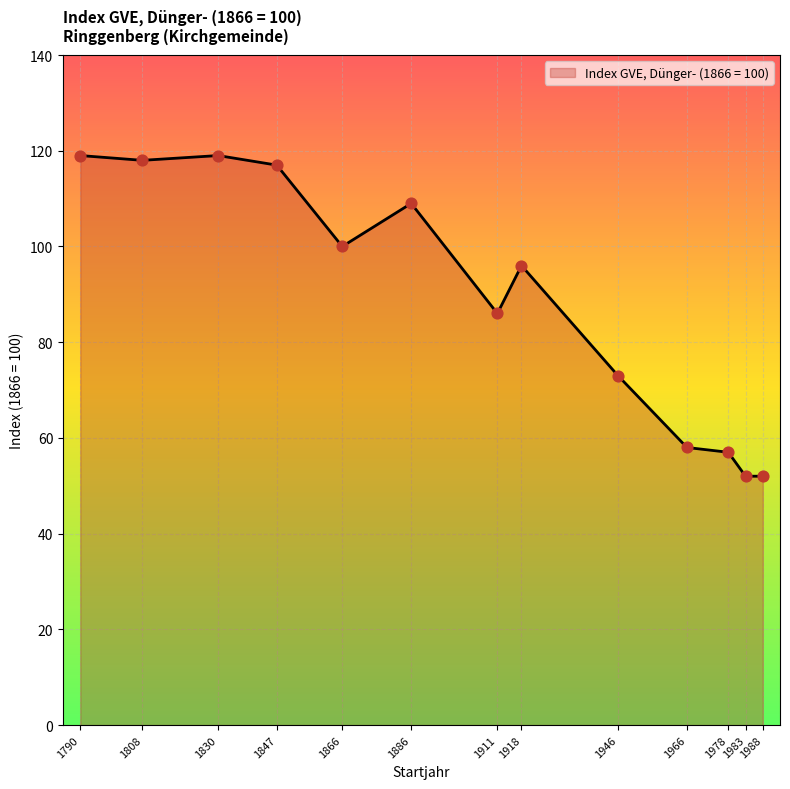

Between 1918 and 1983, which is larger?

1918